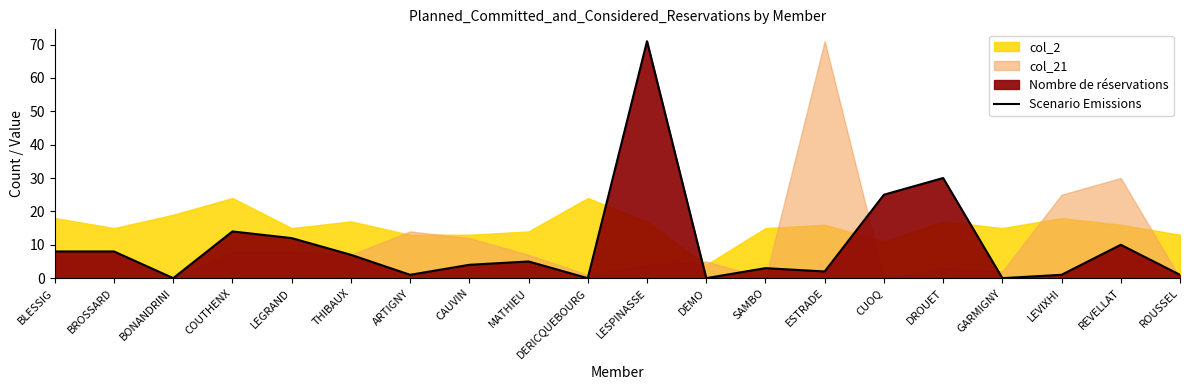

What is the maximum value for Scenario Emissions?

71